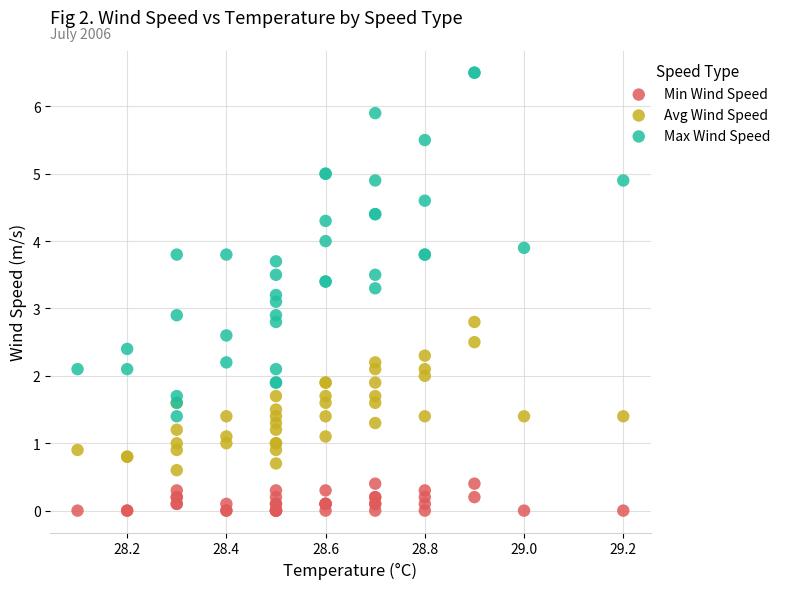

Which series contains the lowest Y value?

Min Wind Speed